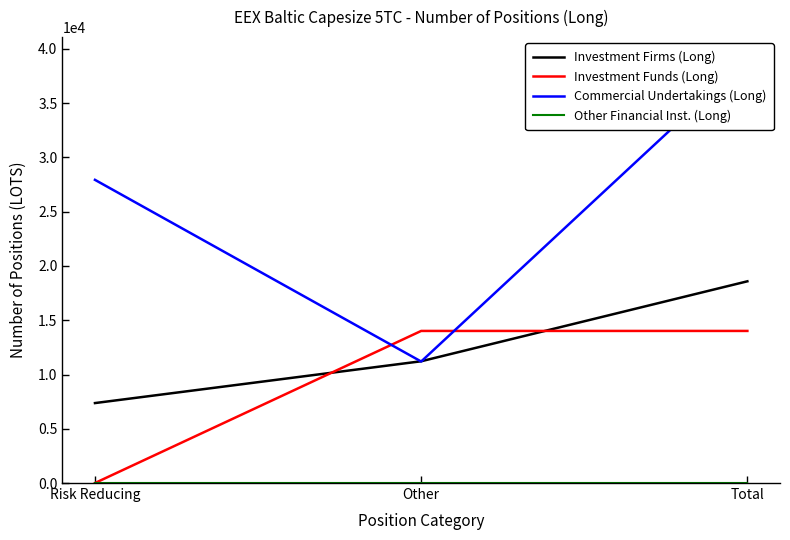

True or false: Commercial Undertakings (Long) has a value of 11196.6 at Other.

True